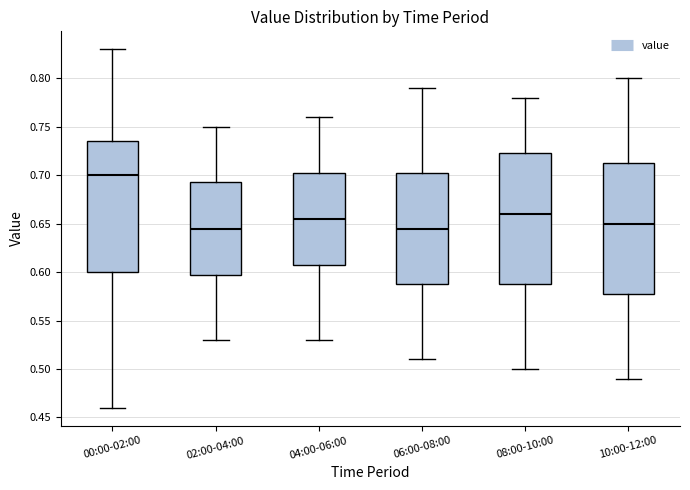

Reading left to right, transcribe this box plot: for each box, give where its median line is, the range the box spans, and where its two whiskers end, as read against the y-axis. The values are not printed on the chart, so give them approximately, as read against the axis.

00:00-02:00: median 0.700, box 0.600 to 0.735, whiskers 0.460 to 0.830
02:00-04:00: median 0.645, box 0.600 to 0.695, whiskers 0.530 to 0.750
04:00-06:00: median 0.655, box 0.610 to 0.705, whiskers 0.530 to 0.760
06:00-08:00: median 0.645, box 0.590 to 0.705, whiskers 0.510 to 0.790
08:00-10:00: median 0.660, box 0.590 to 0.725, whiskers 0.500 to 0.780
10:00-12:00: median 0.650, box 0.580 to 0.715, whiskers 0.490 to 0.800